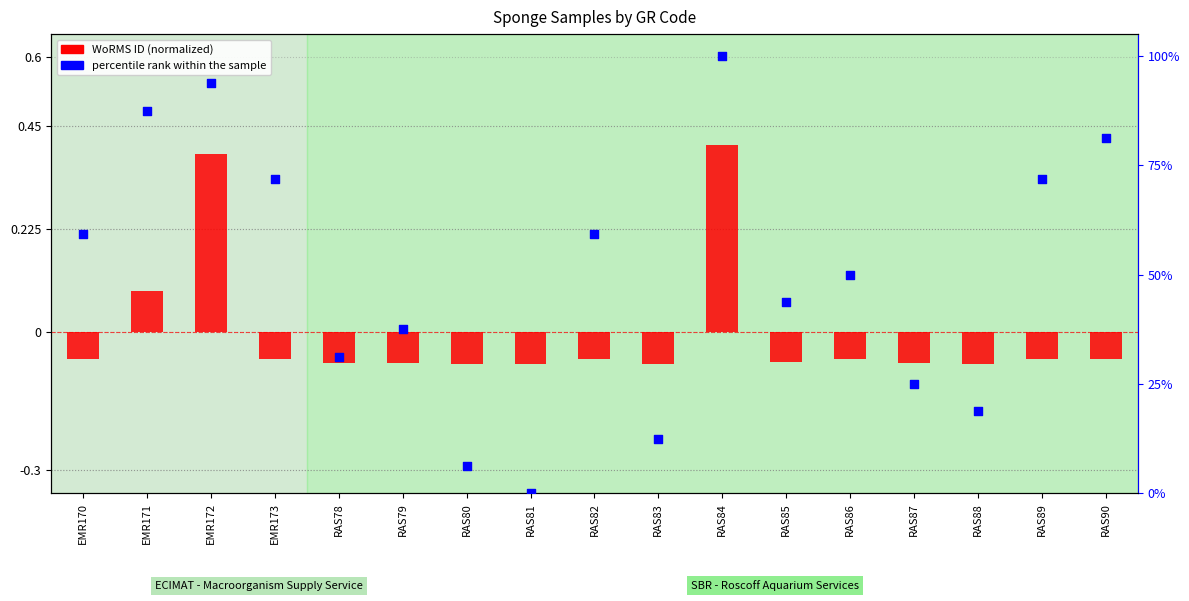

Which series has the largest Y range (max minus min)?

percentile rank within the sample